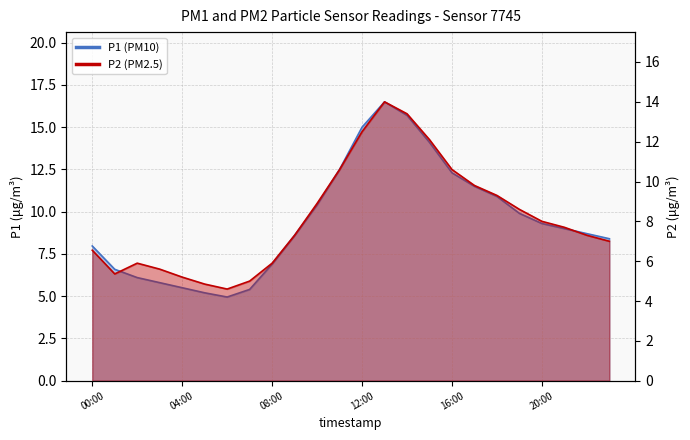

Which series has the largest total across all categories?

P1